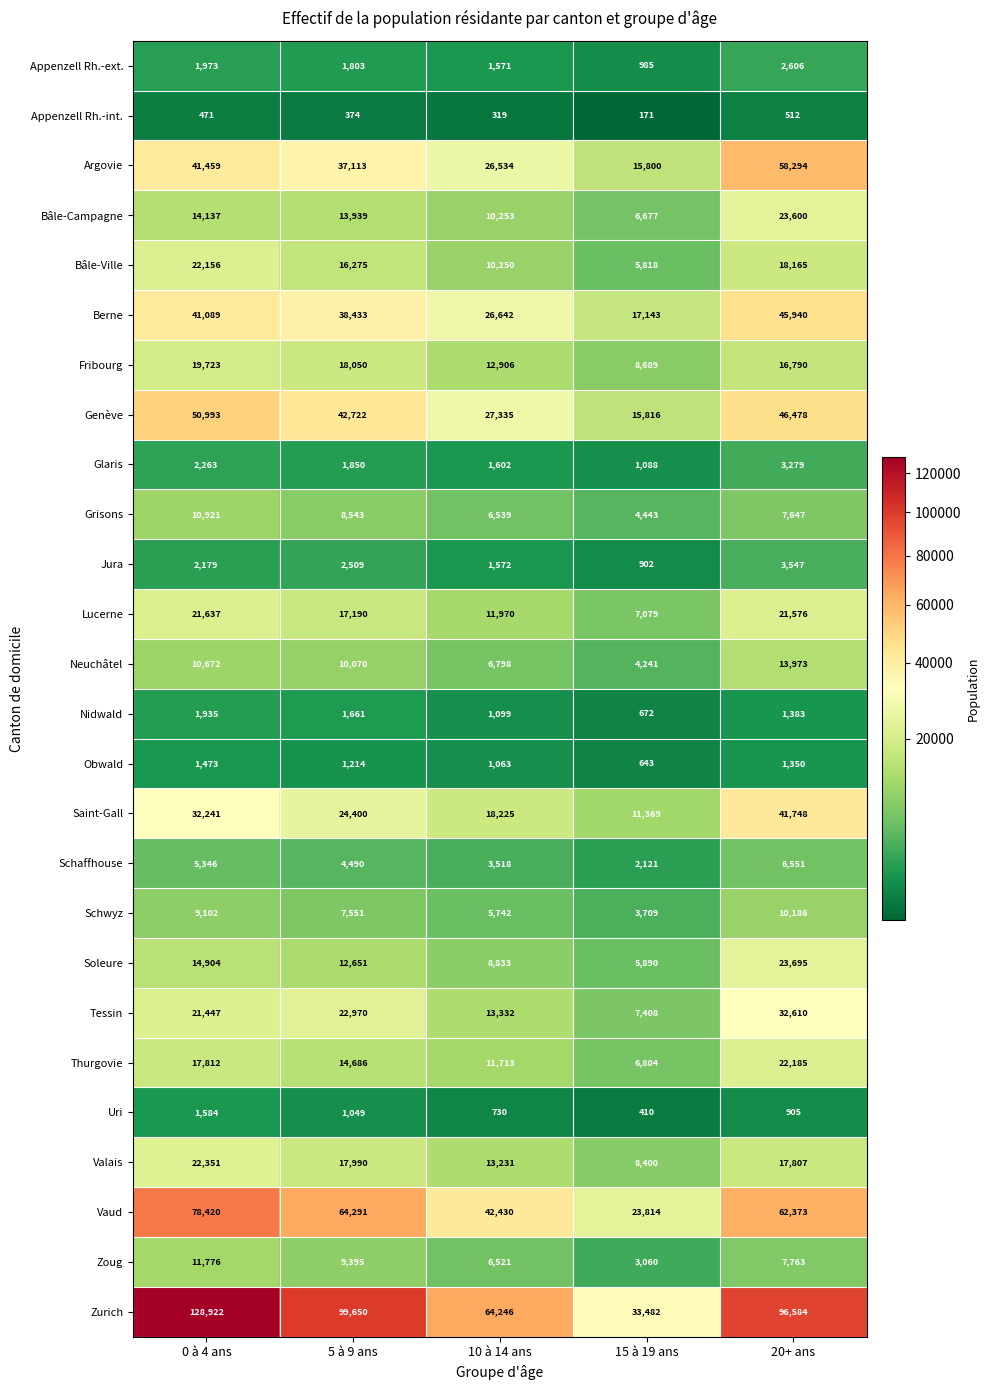

Count the number of data series in this chart.

26